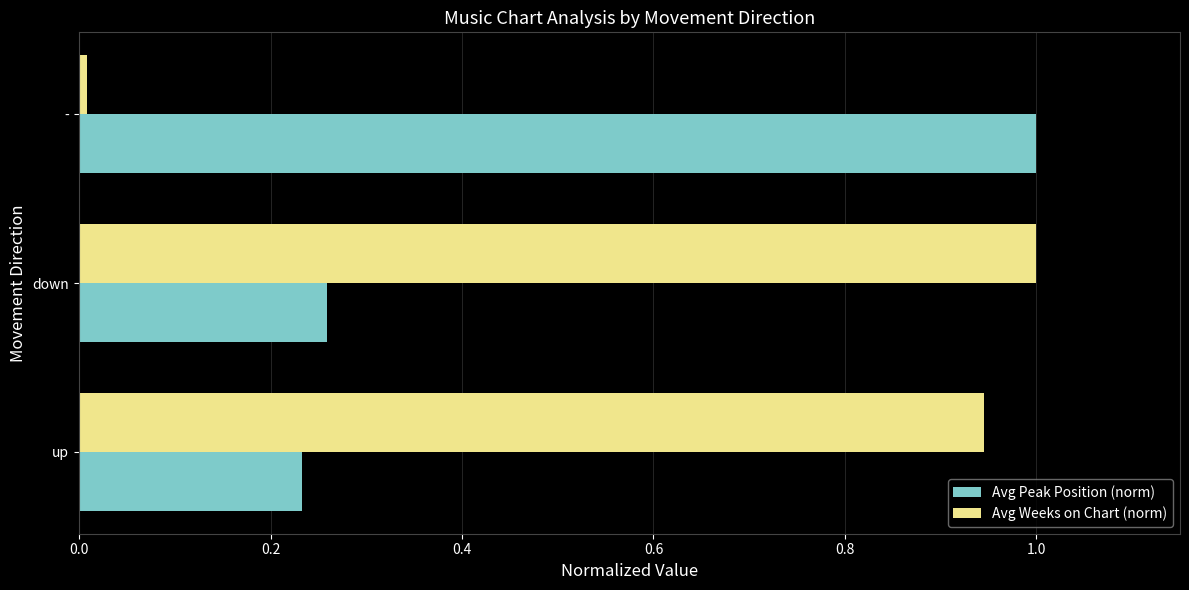

Which series has the widest spread of values?

Avg Weeks on Chart (norm)